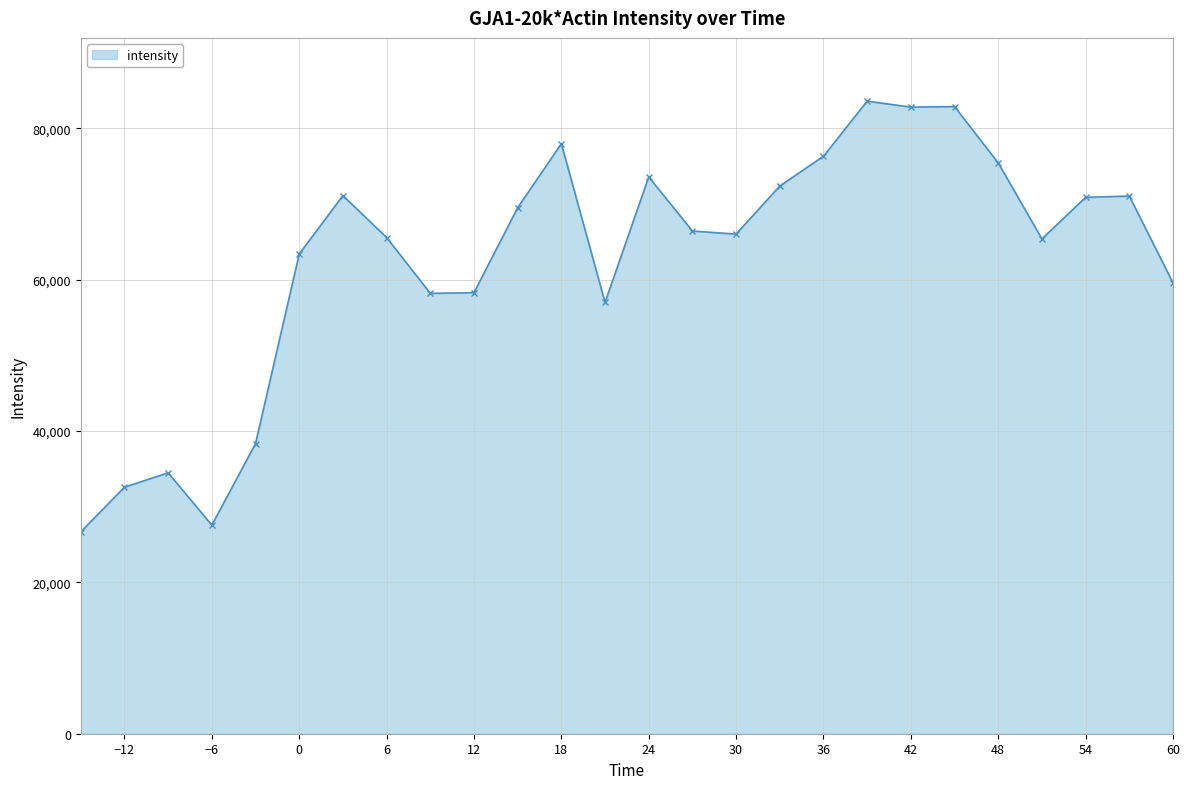

True or false: the data has more than 2 interior local peaks.

True